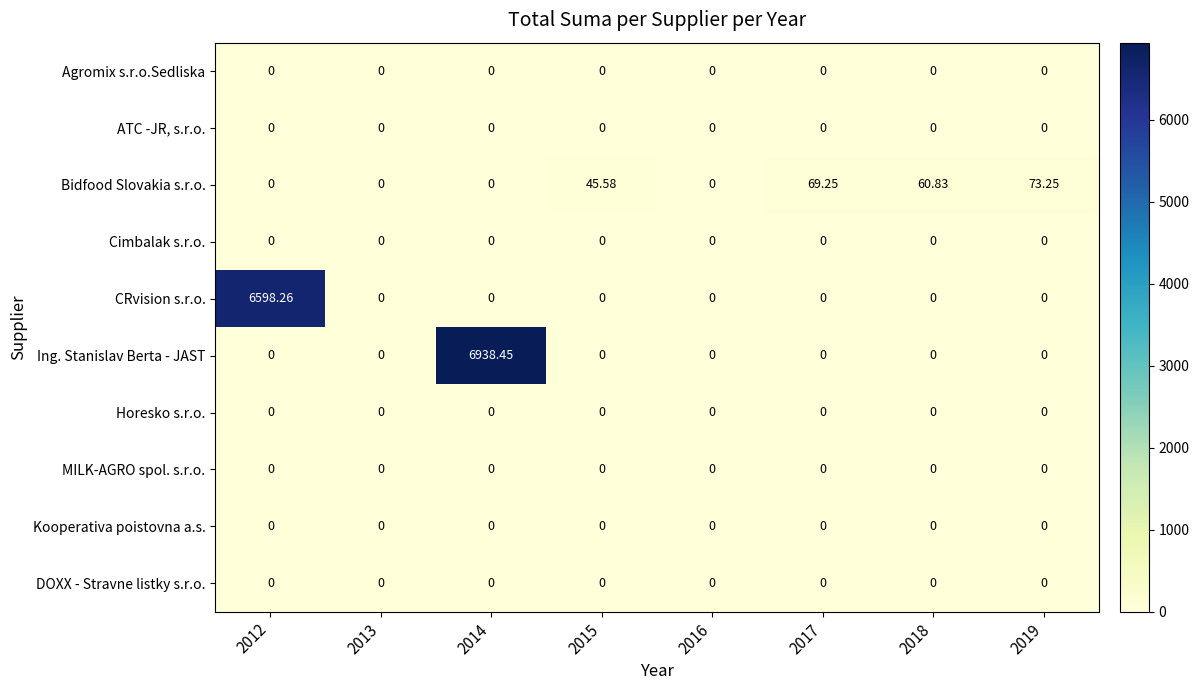

Between 2015 and 2019, which series saw the biggest shift?

Bidfood Slovakia s.r.o.